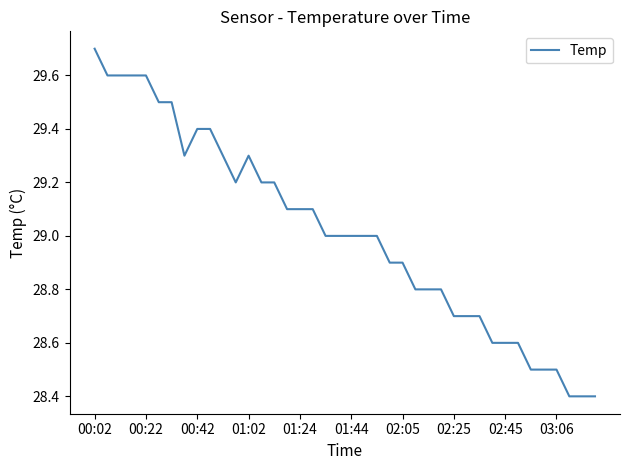

What is the minimum value shown in the chart?

28.4